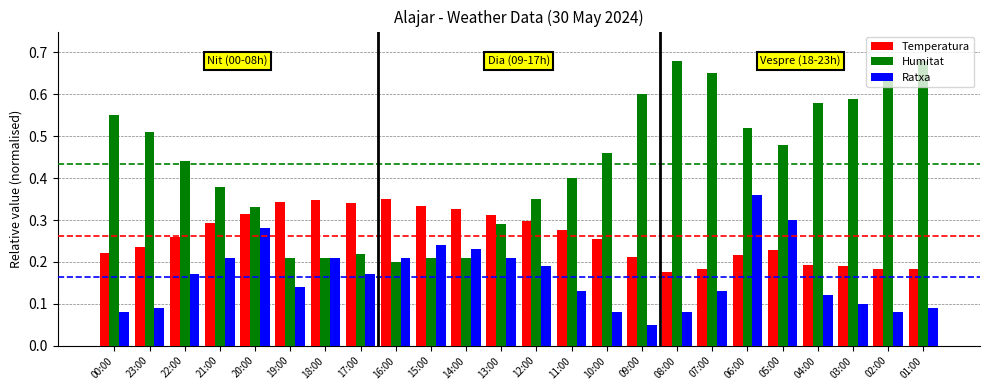

What is the label of the 20th bar from the left?

05:00